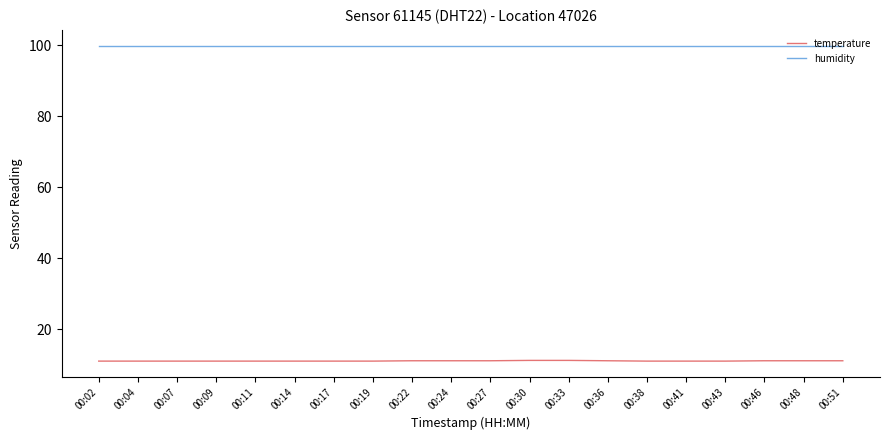

True or false: temperature has a value of 15.1 at 00:07.

False